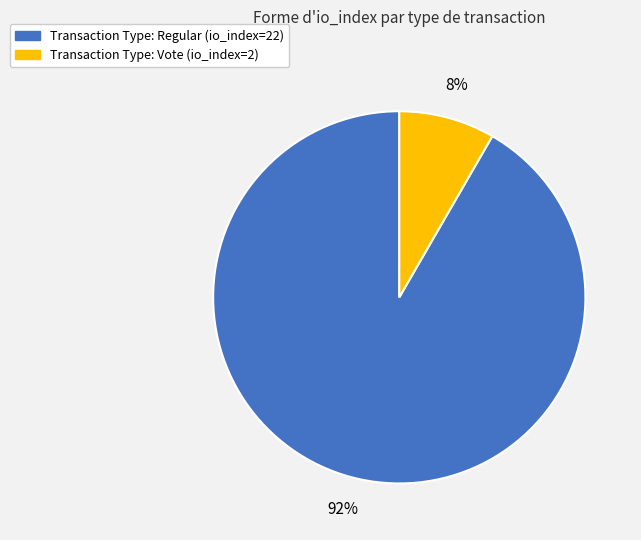

Is there any slice that represents more than half of the pie?

Yes